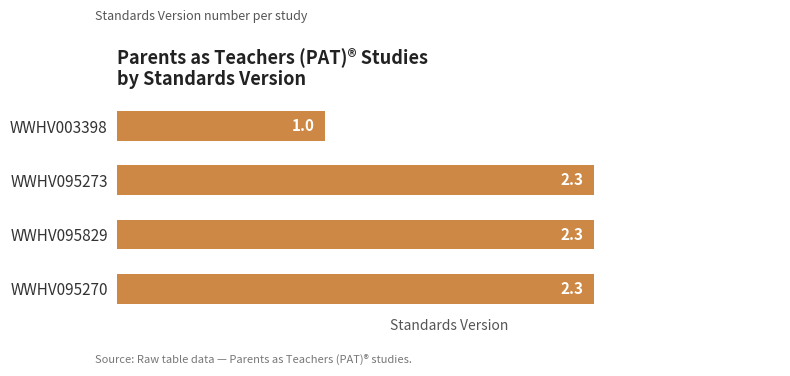

Is it true that the value at WWHV003398 is 1.0?

True